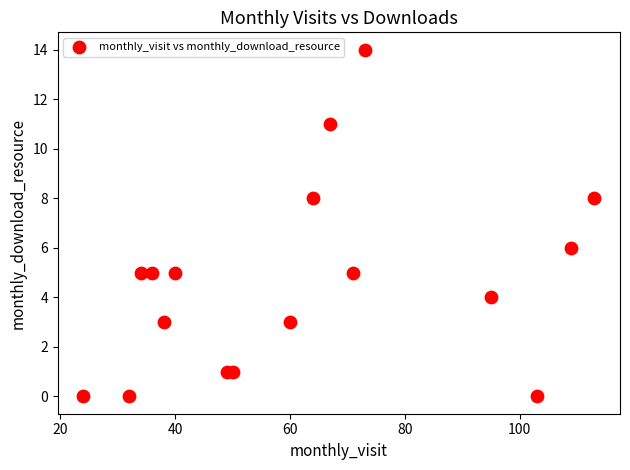

What is the range of X values (max minus min)?

89